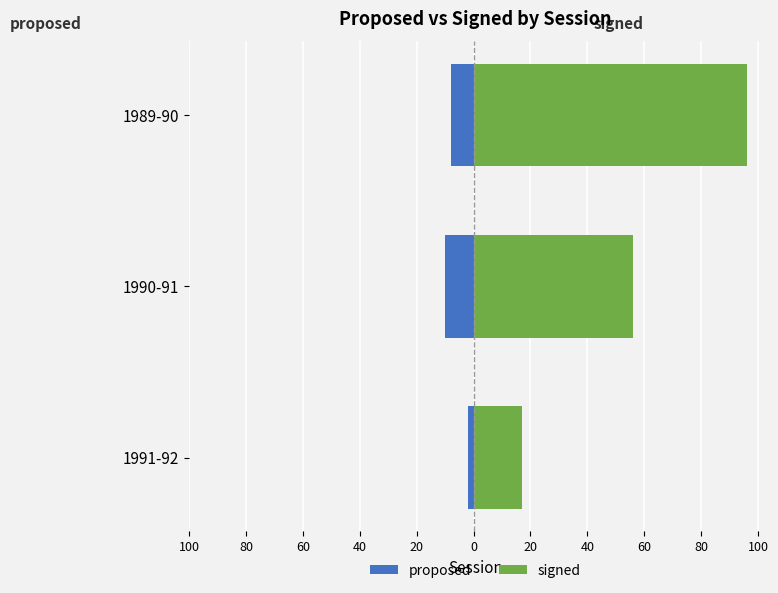

Which series changed the most between 1991-92 and 1989-90?

signed